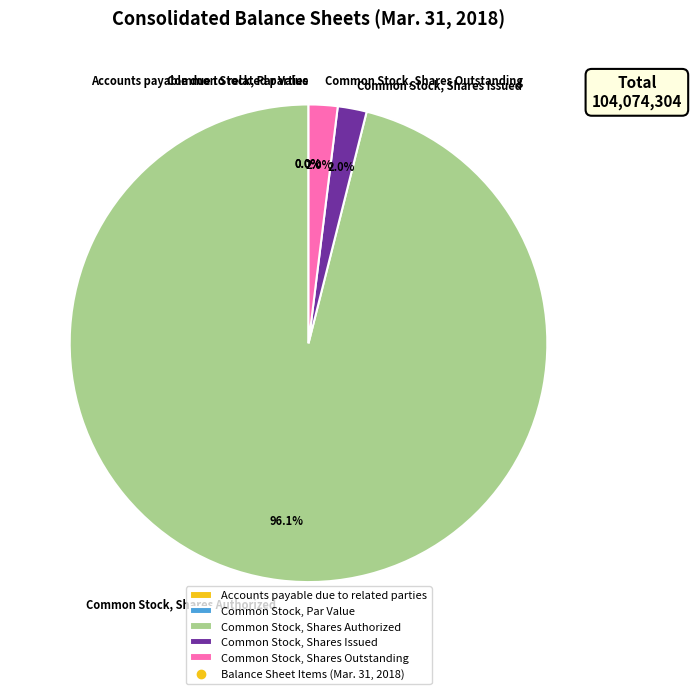

To the nearest percent, what is the difference between the largest and smallest slice percentages?

96%